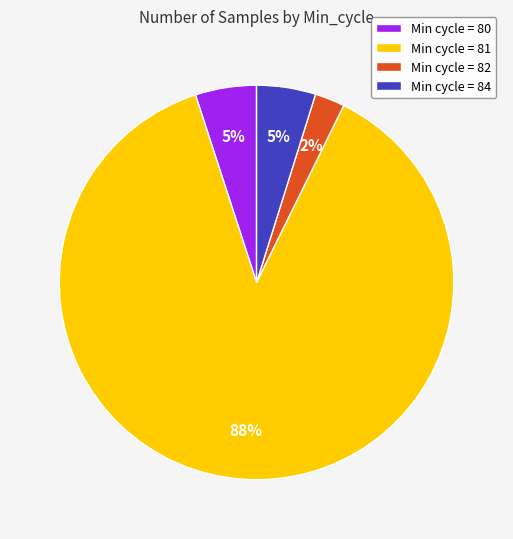

True or false: Min cycle = 80 accounts for 5% of the total.

True